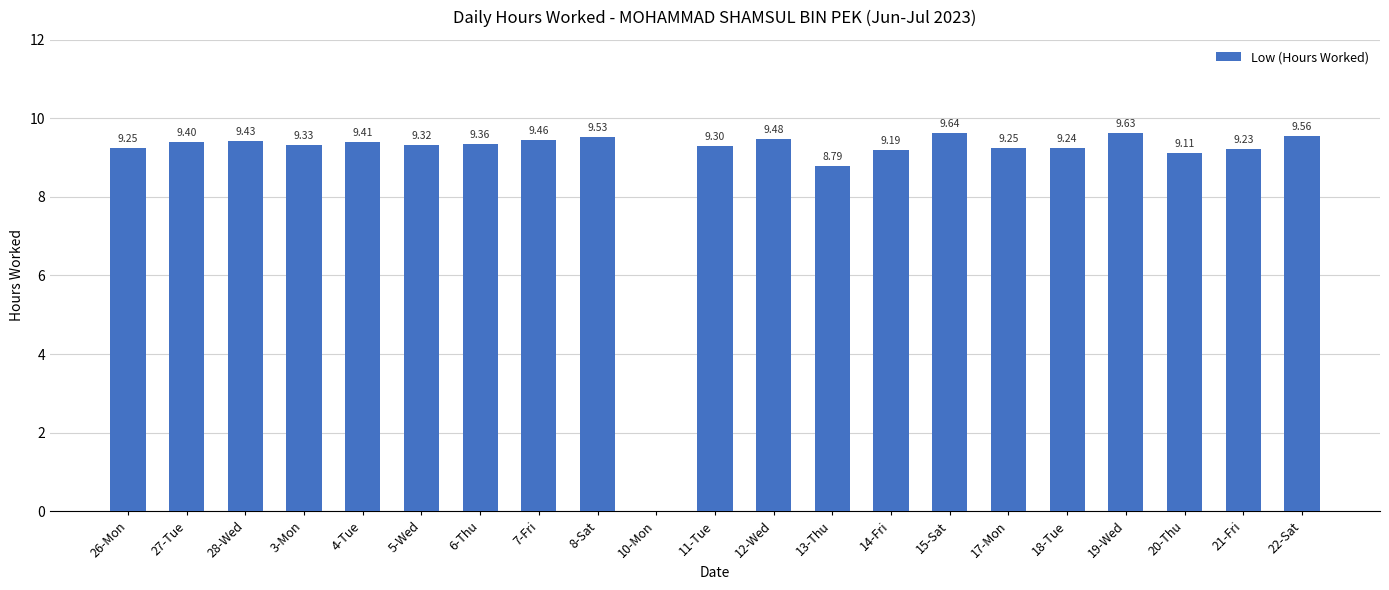

Between 6-Thu and 19-Wed, which is larger?

19-Wed